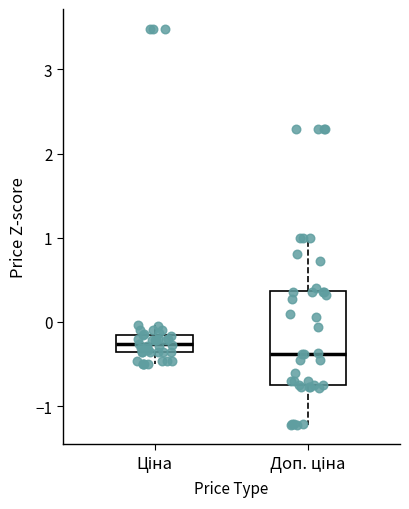

Which box's median line is the lowest?

Доп. ціна